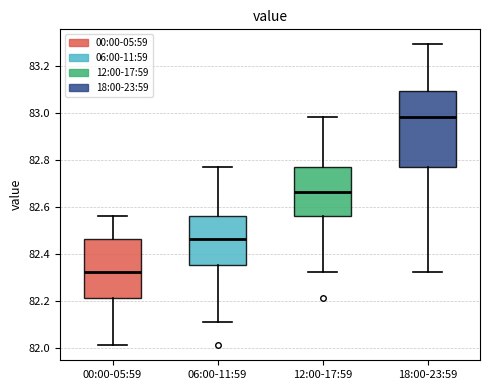

Where does the median line of the box for 12:00-17:59 sit on the y-axis? The values are not printed on the chart, so give them approximately, as read against the axis.

82.66